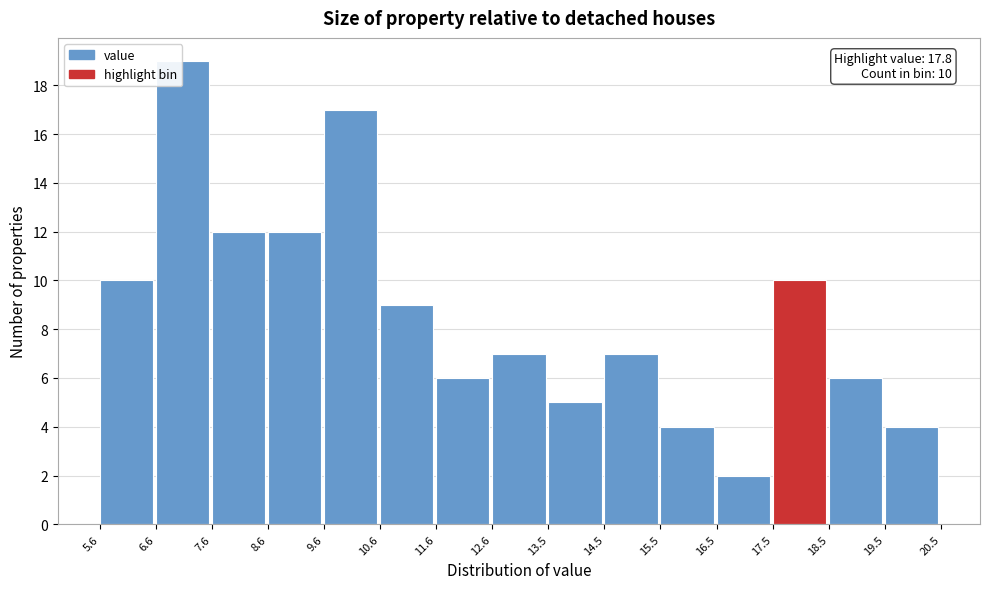

Over which range of the x-axis is the bar tallest?

6.6 to 7.6